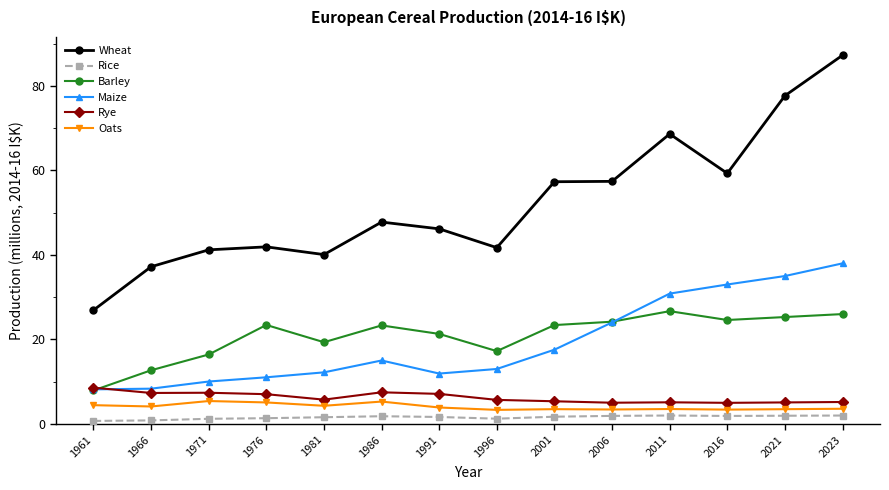

How many data points does each series have?

14